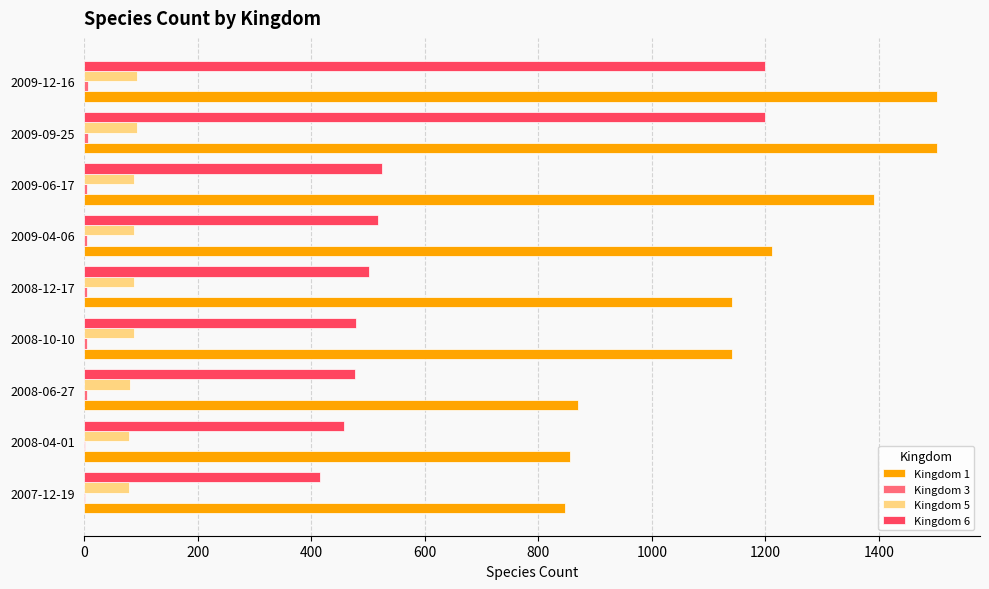

The value of Kingdom 1 at 2008-06-27 is 870. True or false?

True